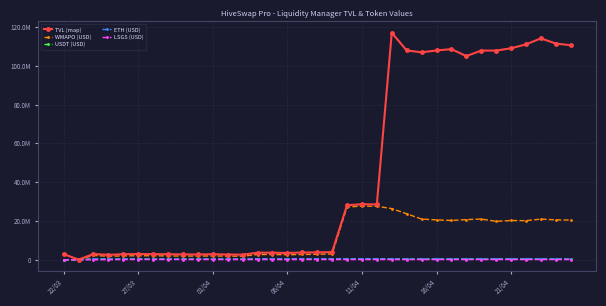

Which series has the largest range (max minus min)?

TVL (map)